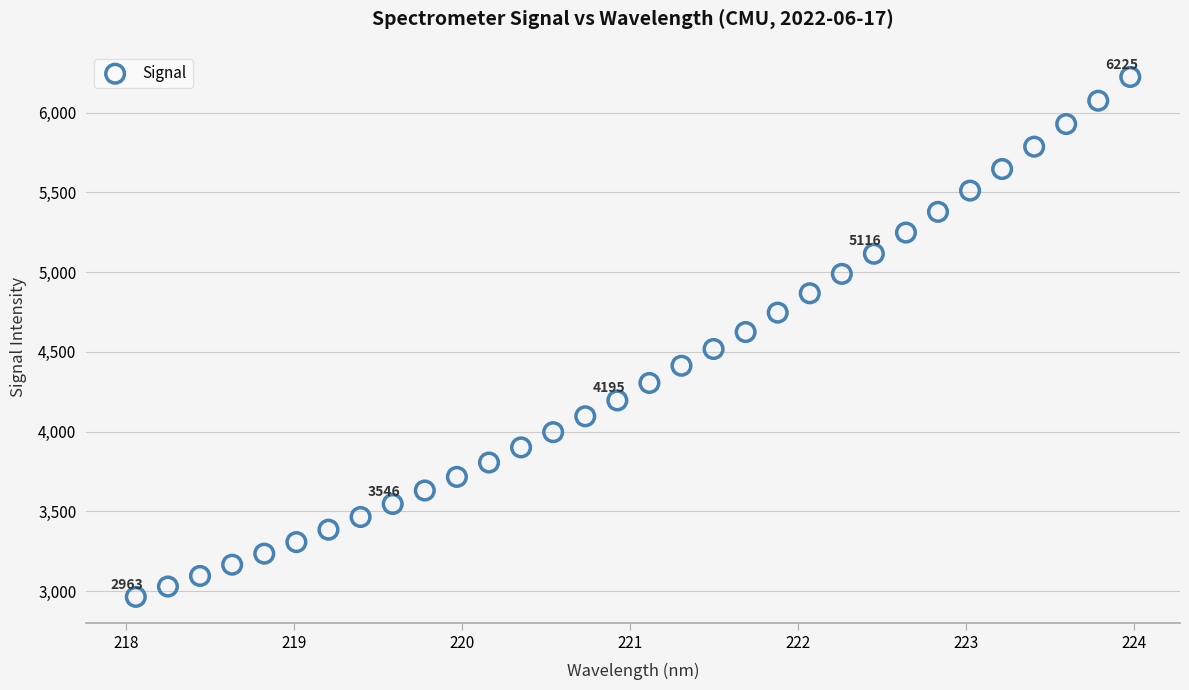

What is the range of Y values (max minus min)?

3261.5